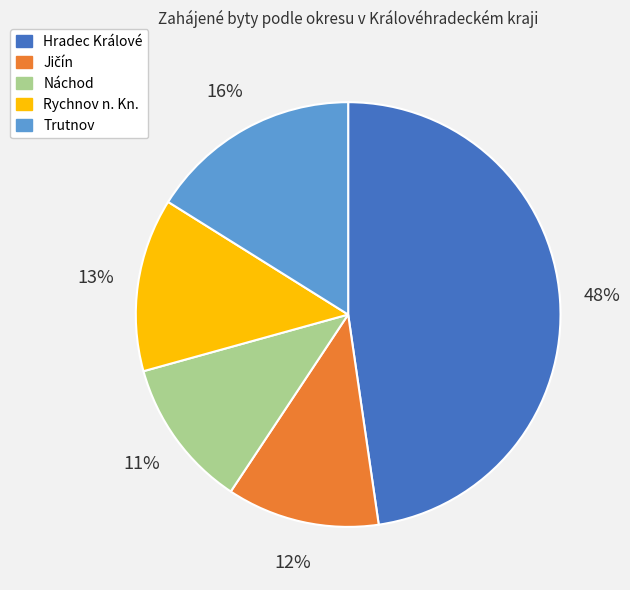

Does Rychnov n. Kn. account for over 50% of the chart?

No